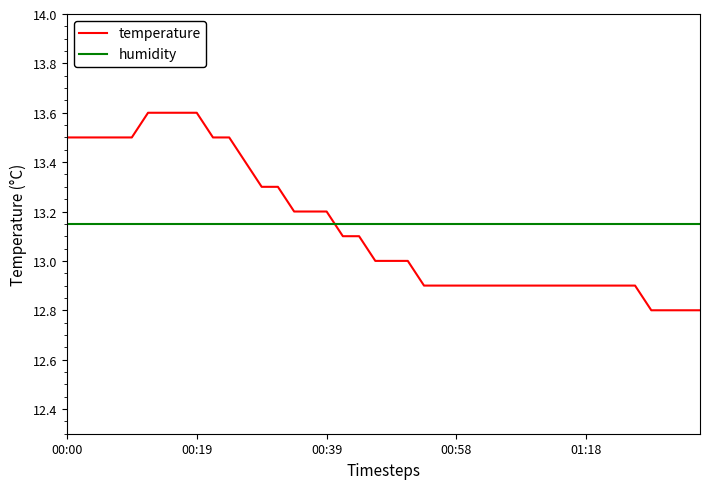

Count the temperature values in the range 12 to 13.

21